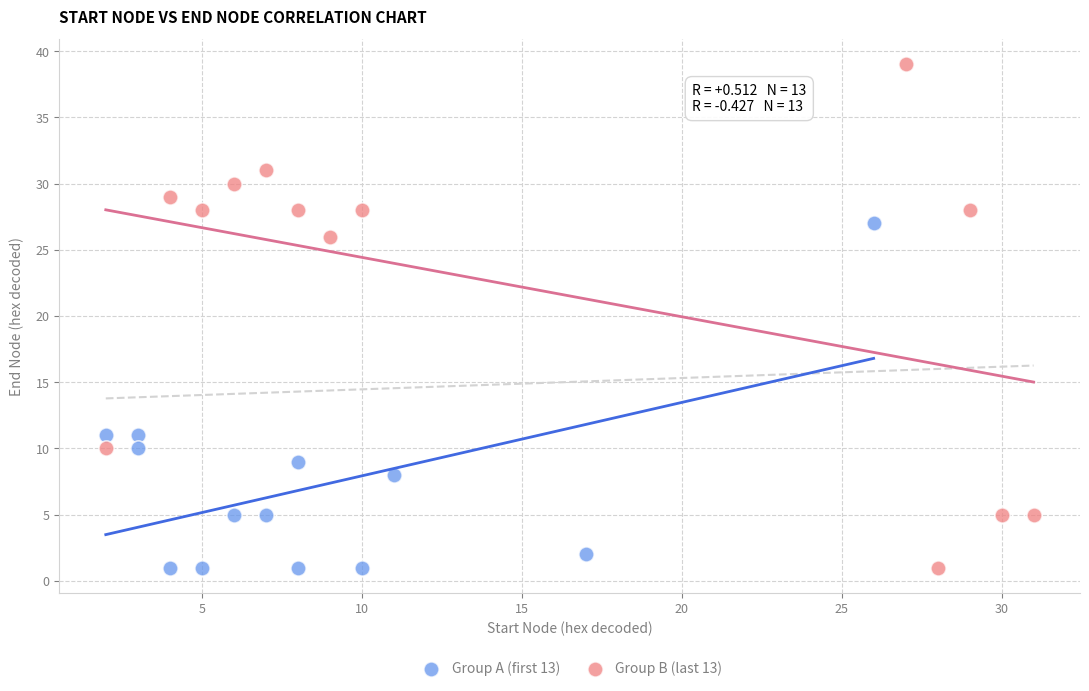

Which series contains the highest Y value?

Group B (last 13)